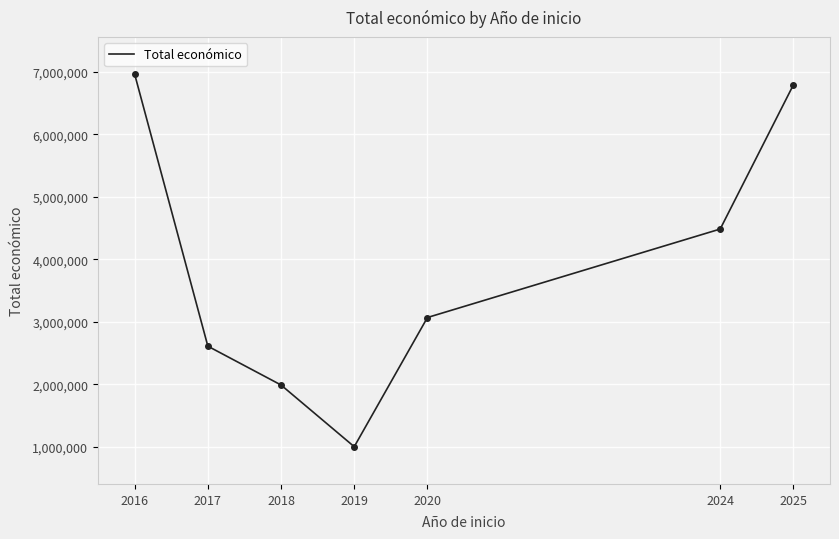

List the labels in order of value, smallest first.

2019, 2018, 2017, 2020, 2024, 2025, 2016